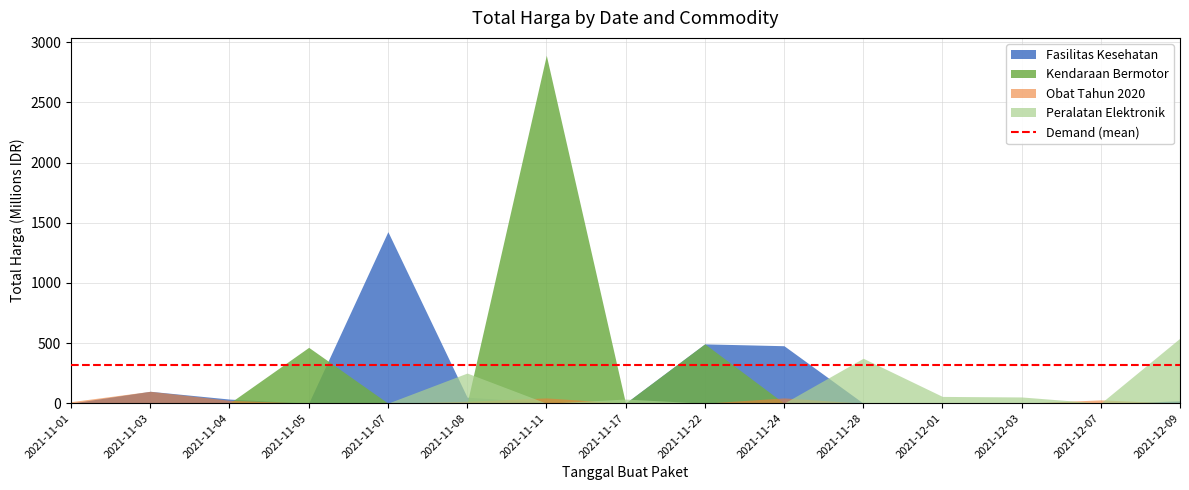

How many values in the Obat Tahun 2020 series exceed 0?

7